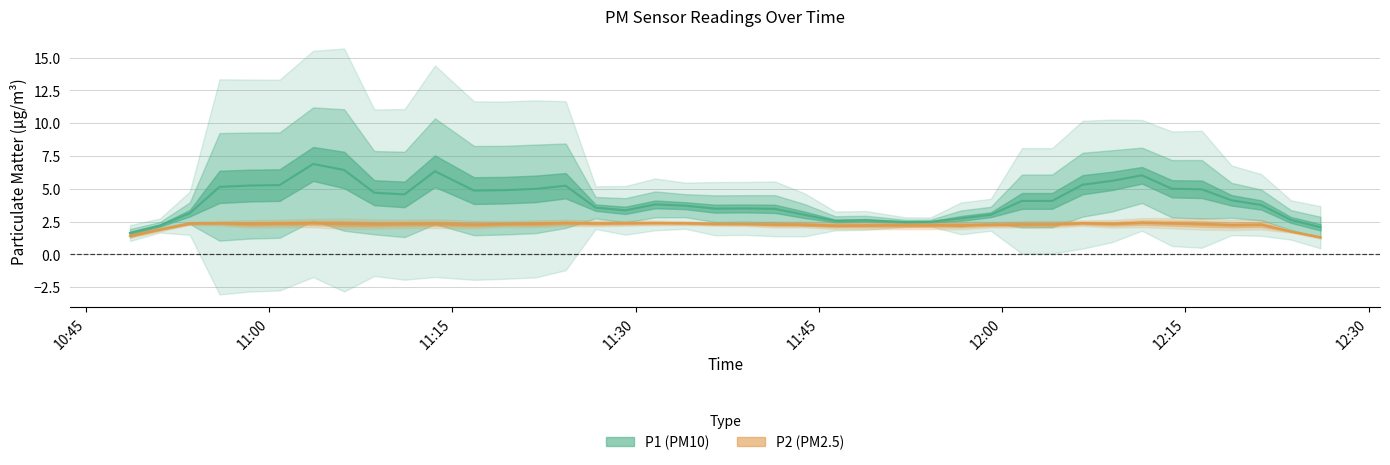

True or false: P2 has a value of 4.4 at 2023-12-04T11:08:36.

False